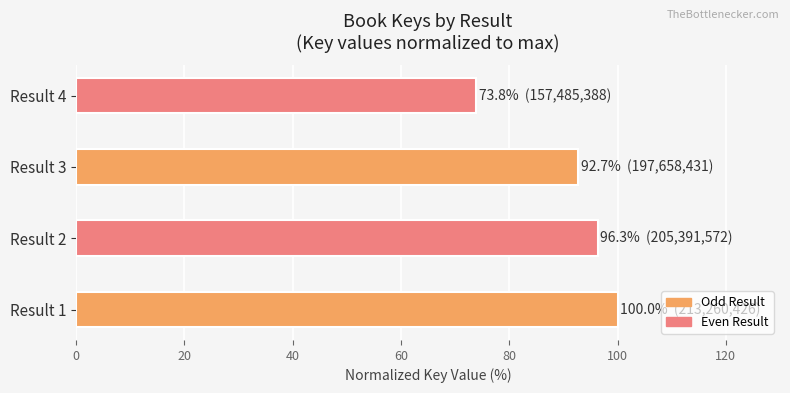

At which label is the value closest to 86?

Result 3